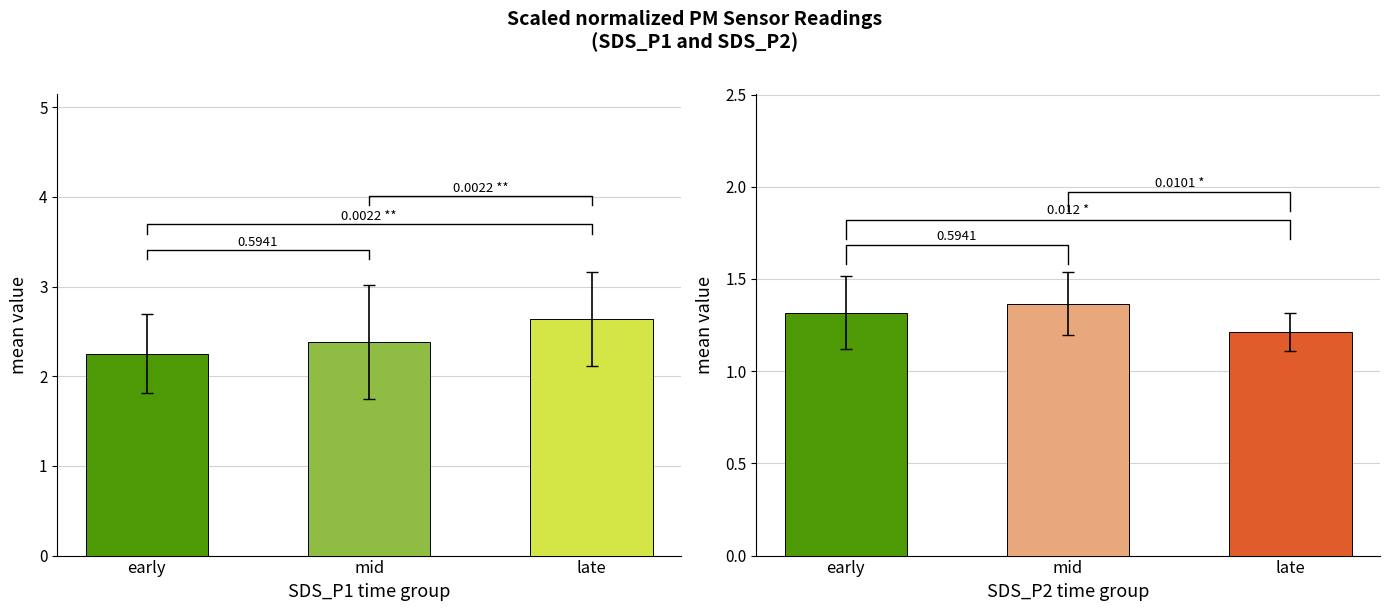

True or false: SDS_P2 has a value of 1.9 at early.

False